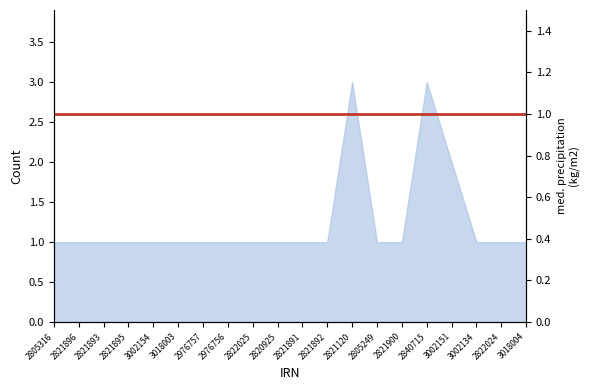

Reading left to right, list all the values displayed in this chart.

2805316=1	2821896=1	2821893=1	2821895=1	3002154=1	3018003=1	2976757=1	2976756=1	2822025=1	2820925=1	2821891=1	2821892=1	2821120=3	2805249=1	2821900=1	2840715=3	3002151=2	3002134=1	2822024=1	3018004=1